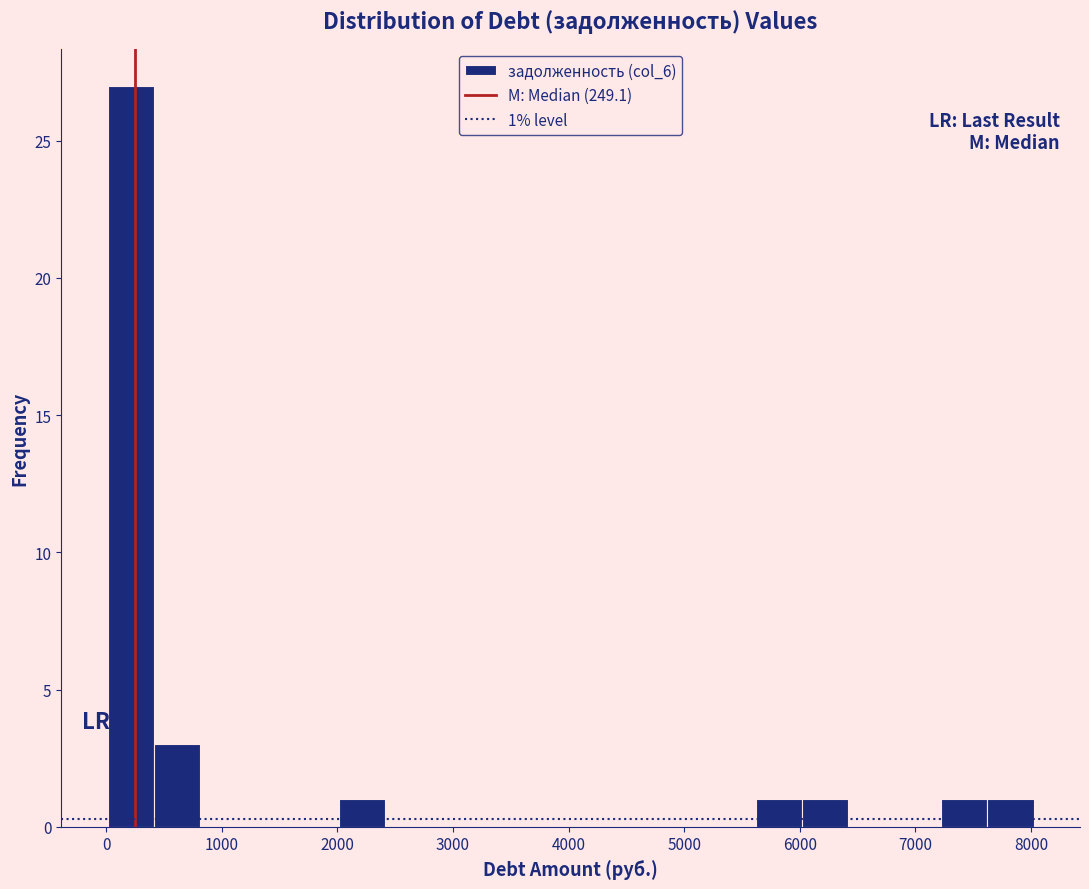

Which range on the x-axis has the tallest bar?

0 to 400